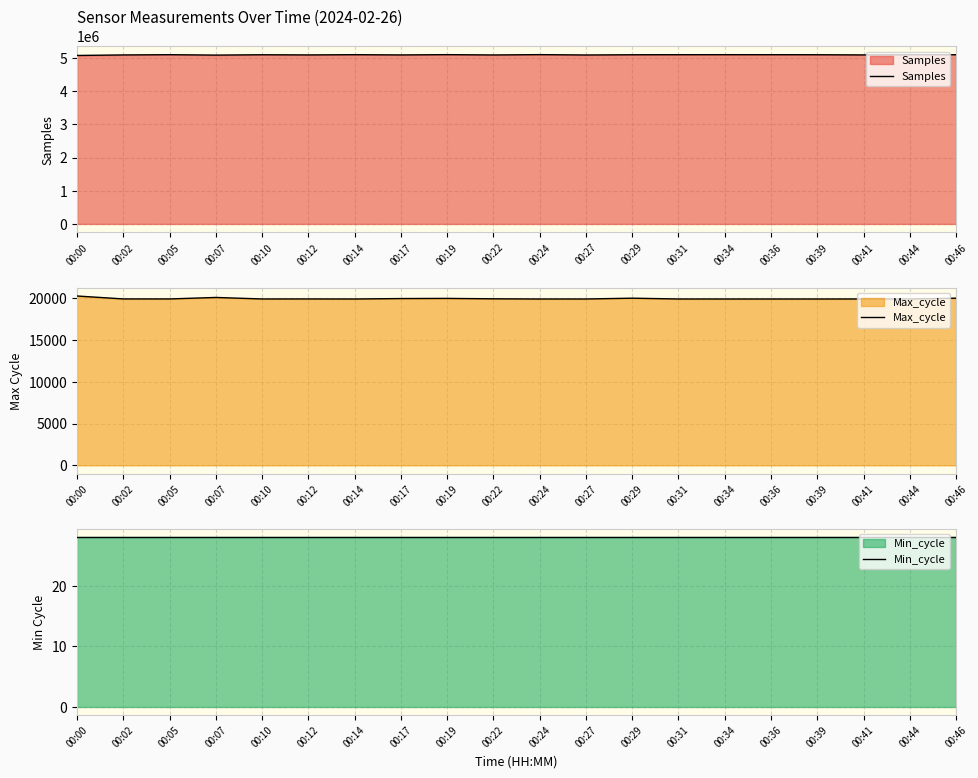

True or false: Samples and Max_cycle cross at least once.

False